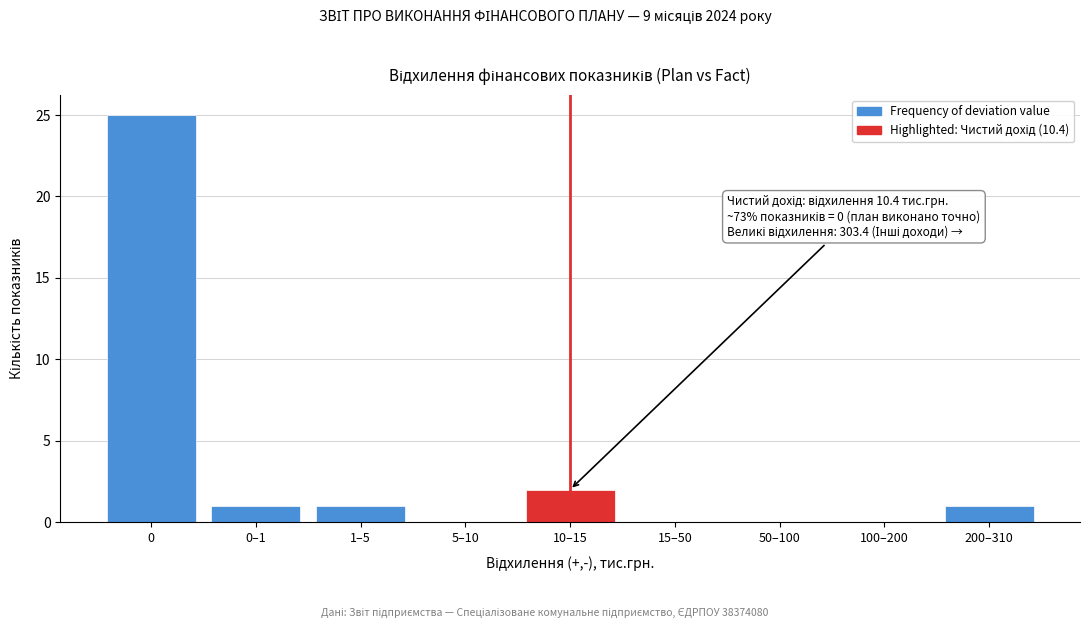

Reading right to left, what are all the values shown in this chart?

200–310=1	100–200=0	50–100=0	15–50=0	10–15=2	5–10=0	1–5=1	0–1=1	0=25